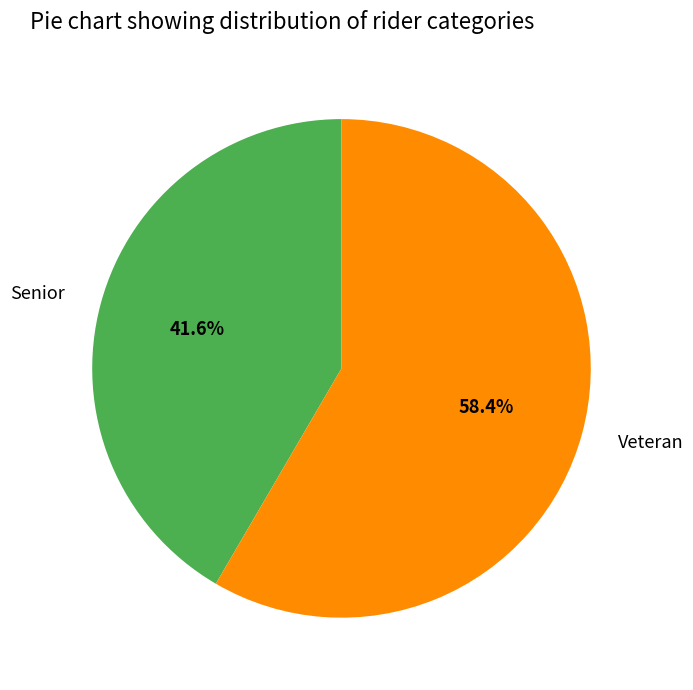

Is it true that Veteran is 58% of the pie?

True